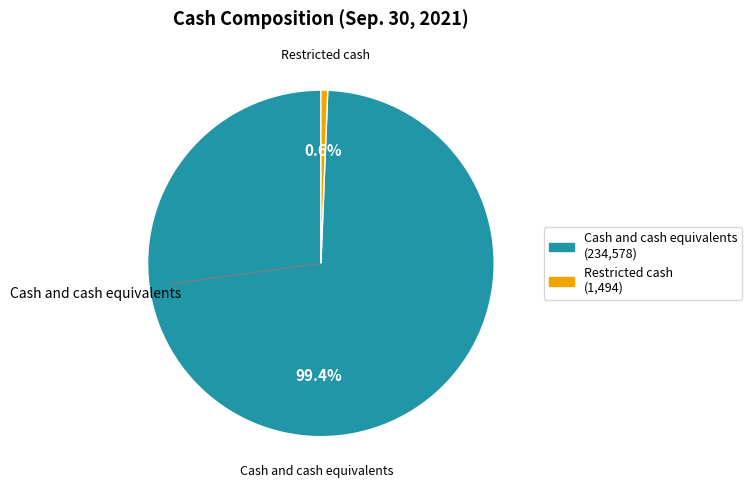

Combined, what portion of the pie is Restricted cash and Cash and cash equivalents?

100.0%